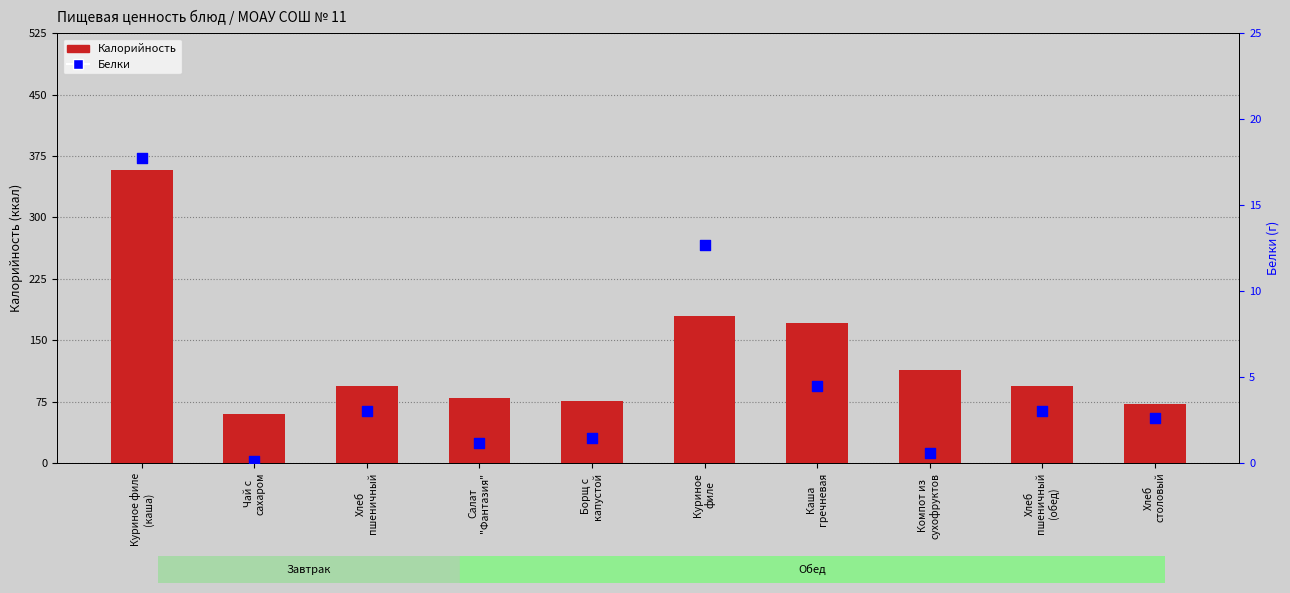

At which category is the sum across all series the highest?

Куриное филе
(каша)